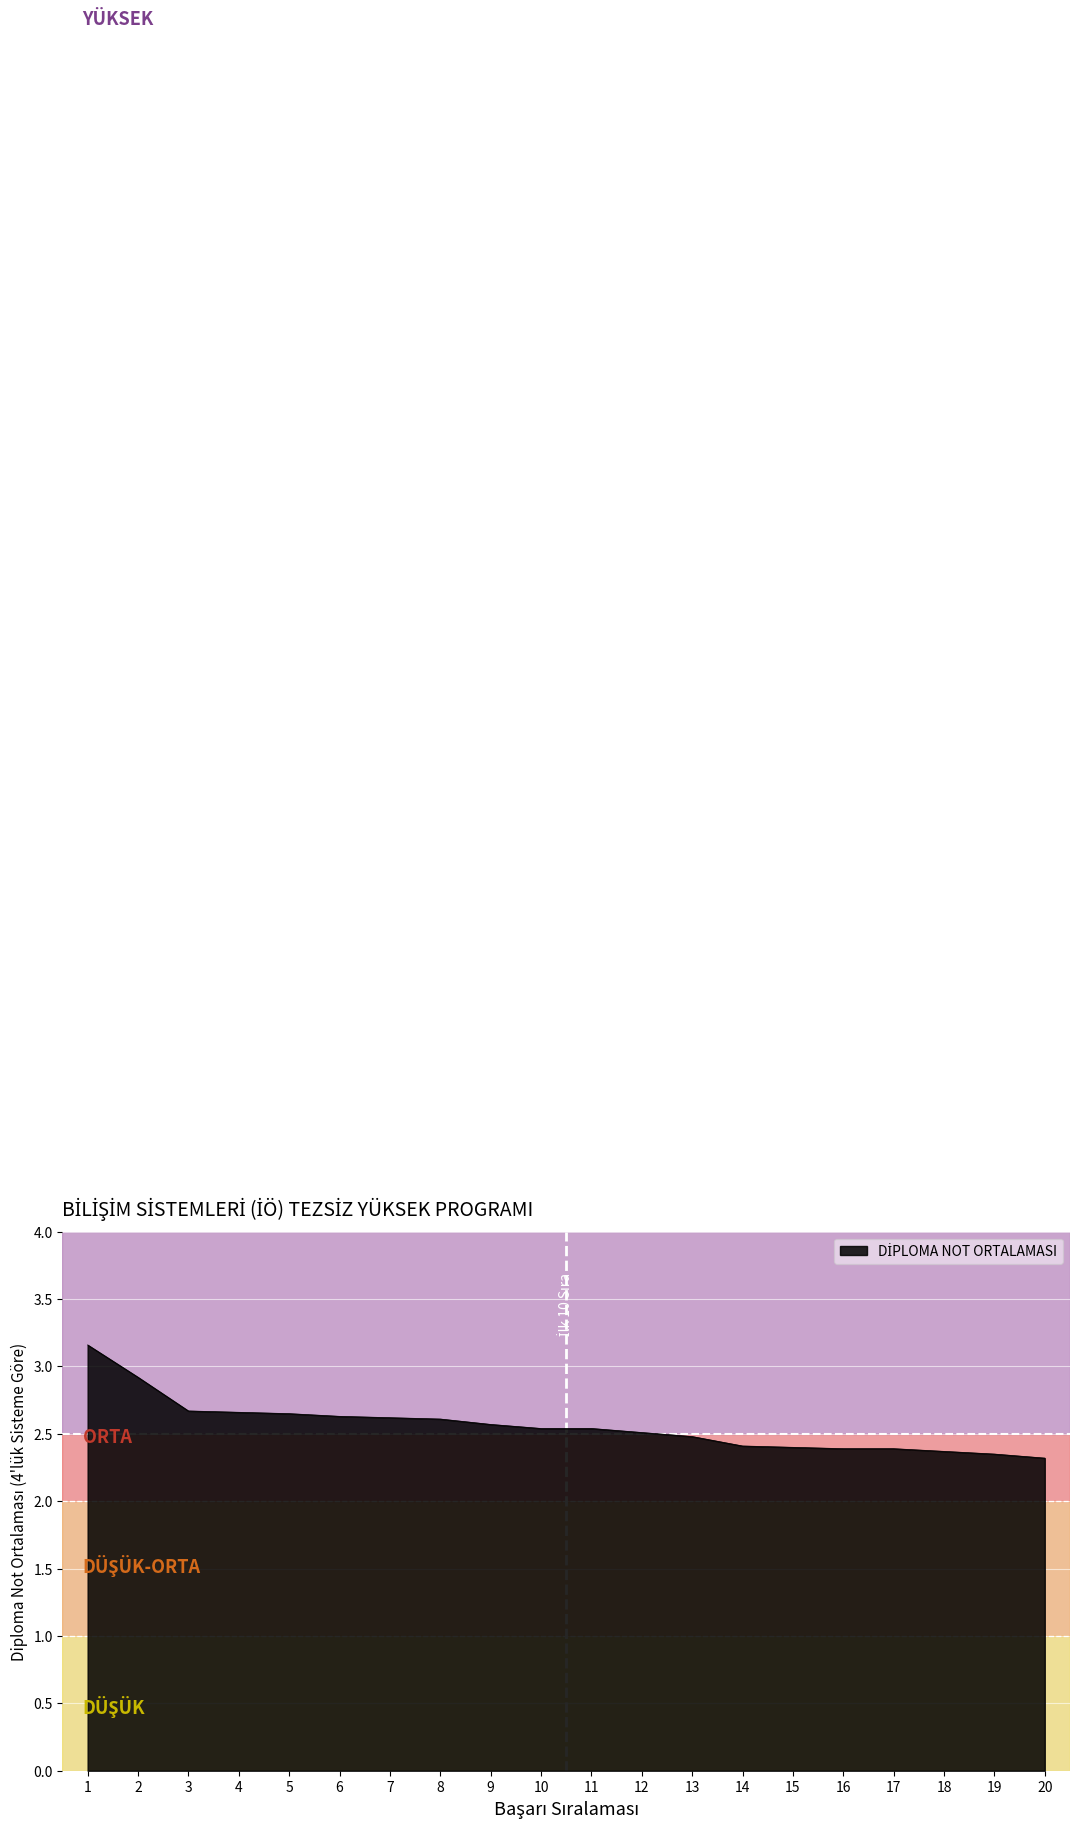

Which has a higher value, 16 or 1?

1